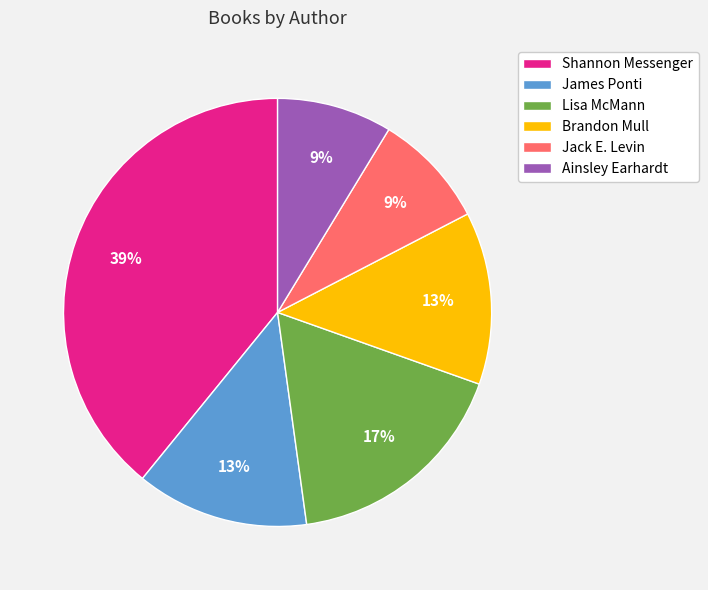

Which has a higher value, Brandon Mull or Jack E. Levin?

Brandon Mull